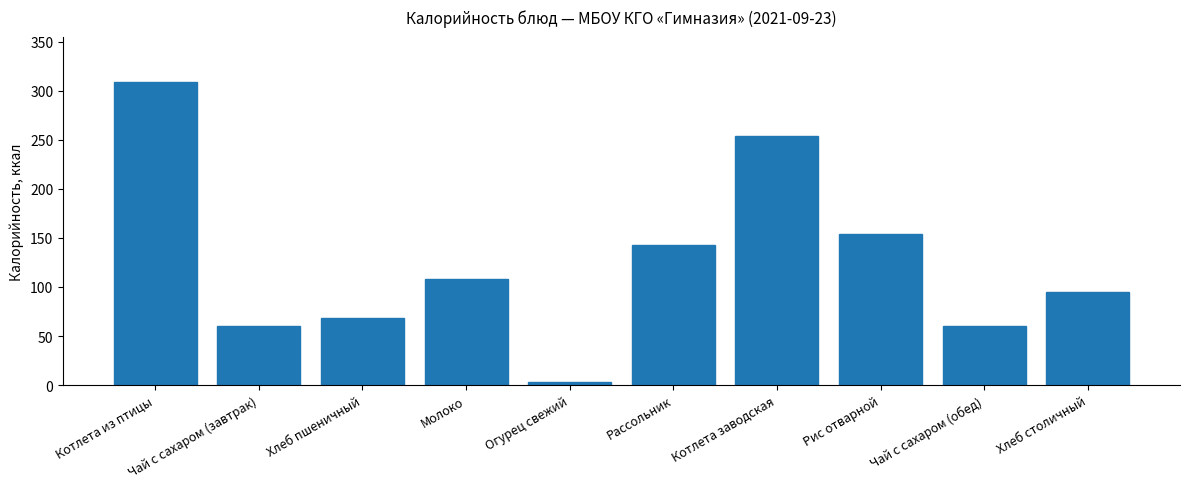

At which category does the chart reach its minimum across all series?

Огурец свежий